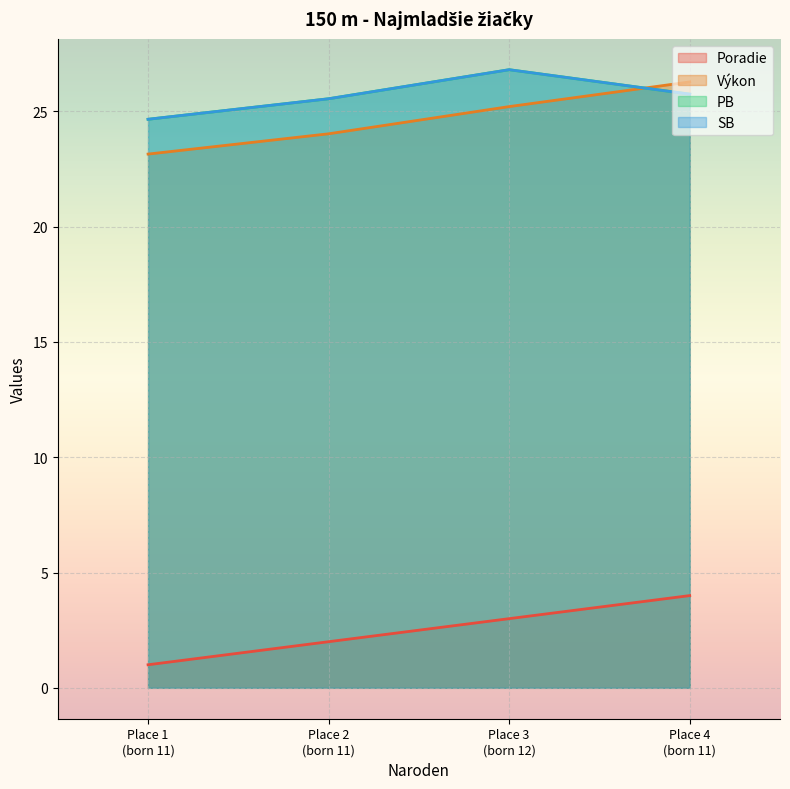

What is the highest value of the Výkon series?

26.3